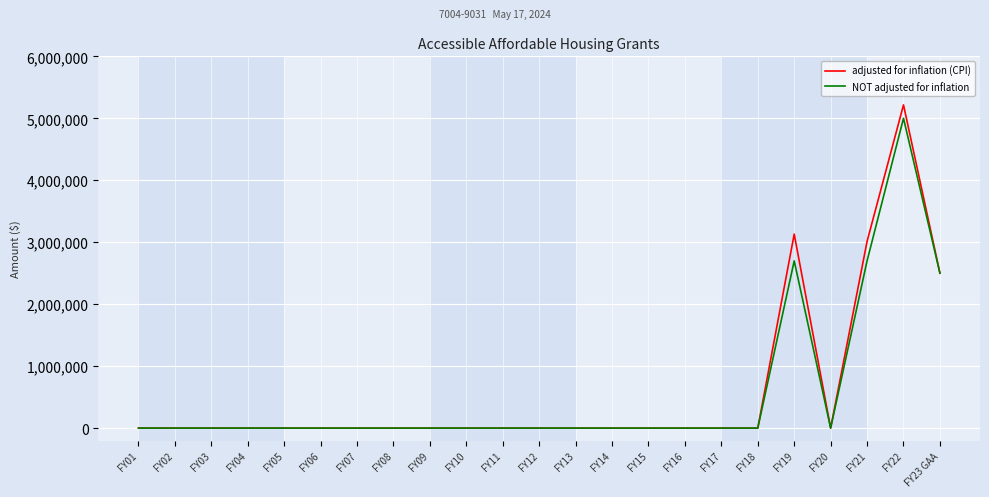

Rank the series by their maximum value, from lowest to highest.

NOT adjusted for inflation, adjusted for inflation (CPI)